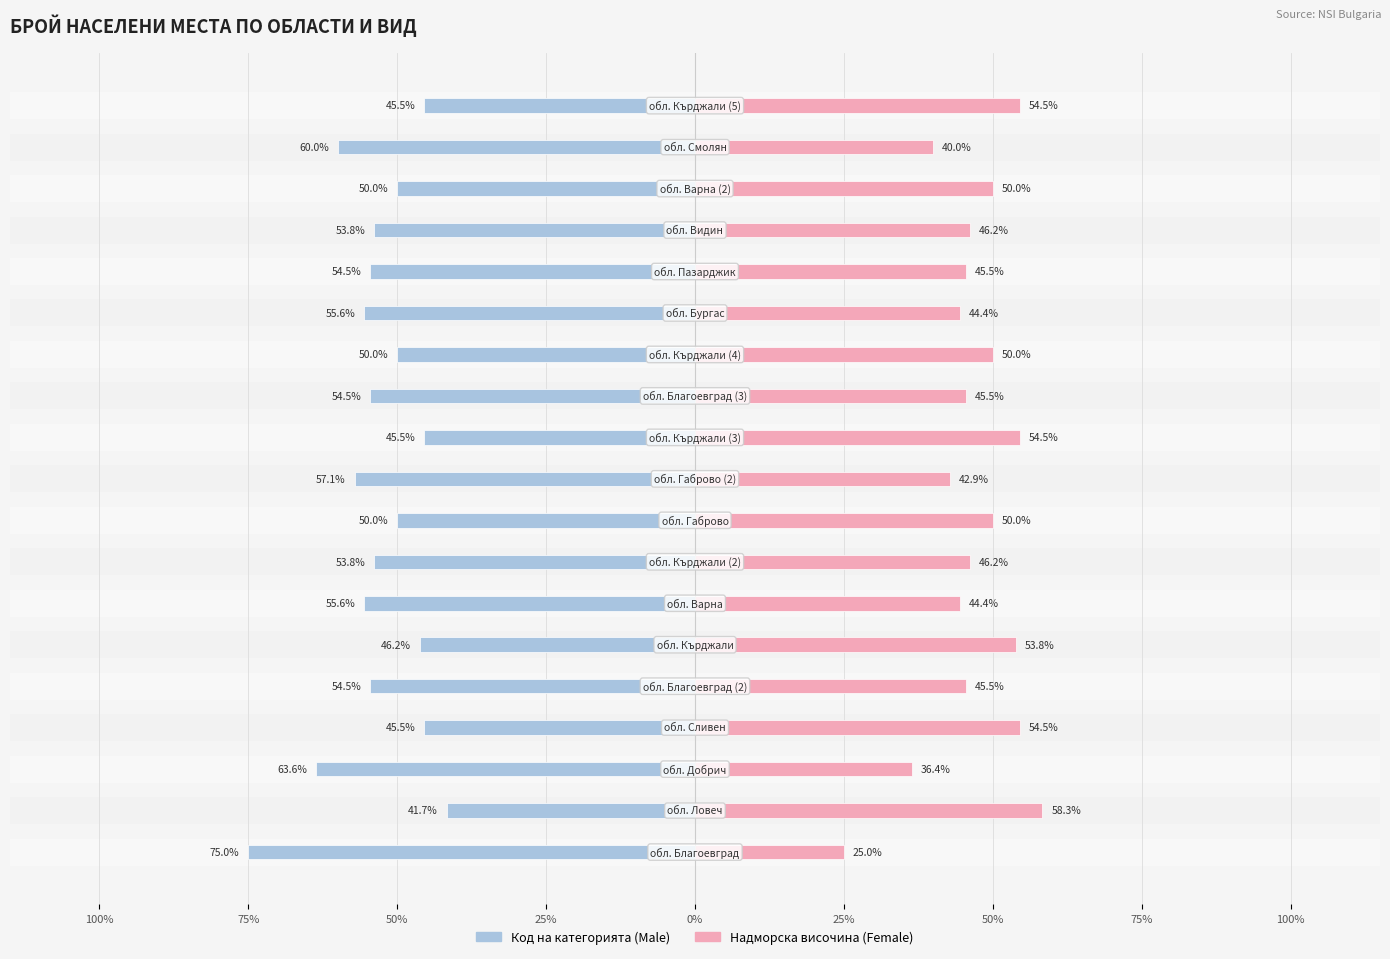

At how many categories does at least one series exceed -72?

19